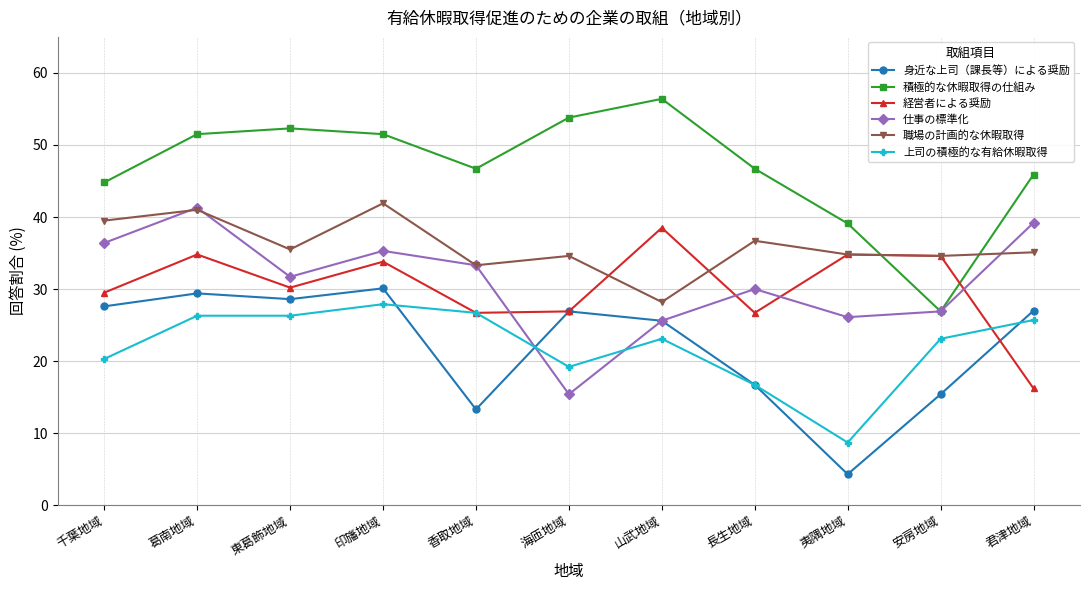

At 印旛地域, list the series in order from largest to smallest.

積極的な休暇取得の仕組み, 職場の計画的な休暇取得, 仕事の標準化, 経営者による奨励, 身近な上司（課長等）による奨励, 上司の積極的な有給休暇取得